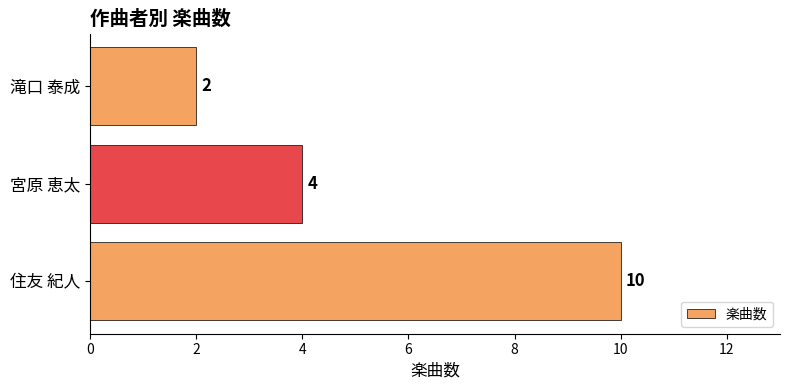

Rank the categories by value from highest to lowest.

住友 紀人, 宮原 恵太, 滝口 泰成